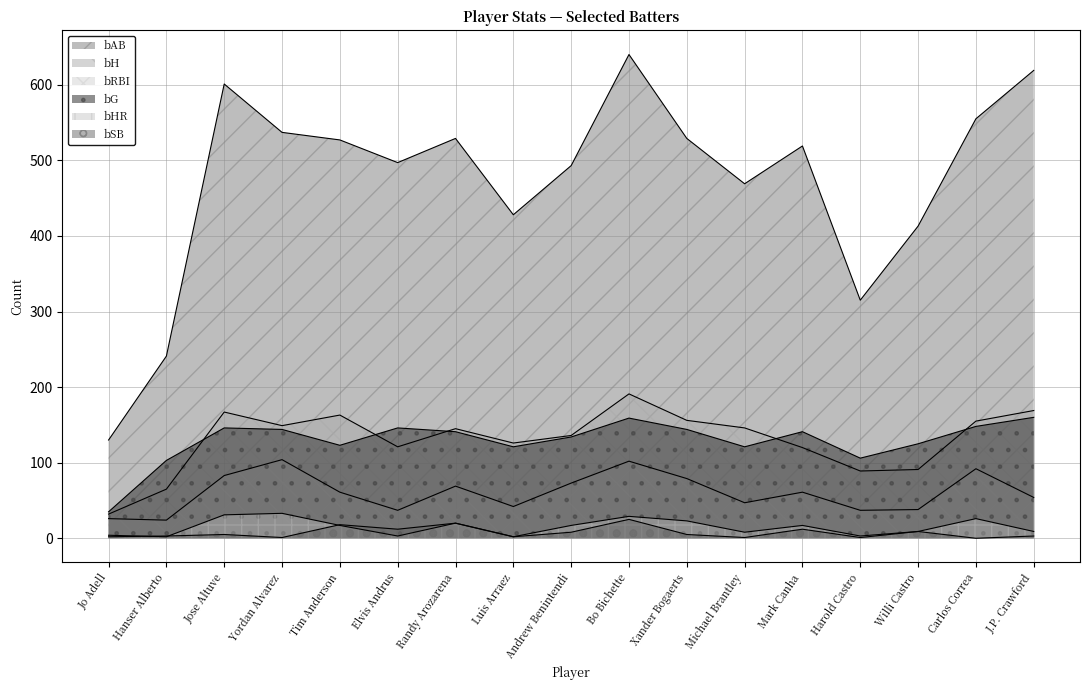

Which category has the lowest value in the bAB series?

Jo Adell